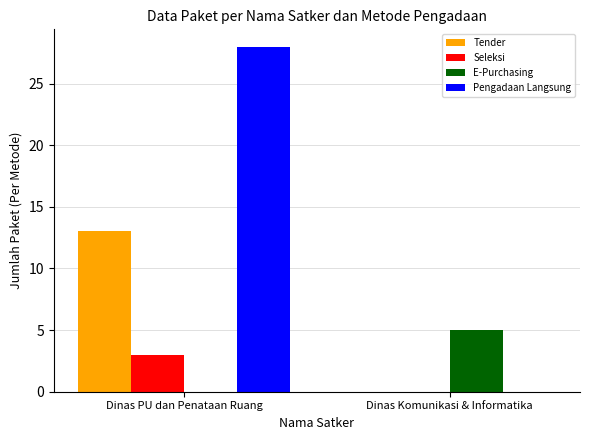

What is the difference between the Tender values at Dinas Komunikasi & Informatika and Dinas PU dan Penataan Ruang?

13